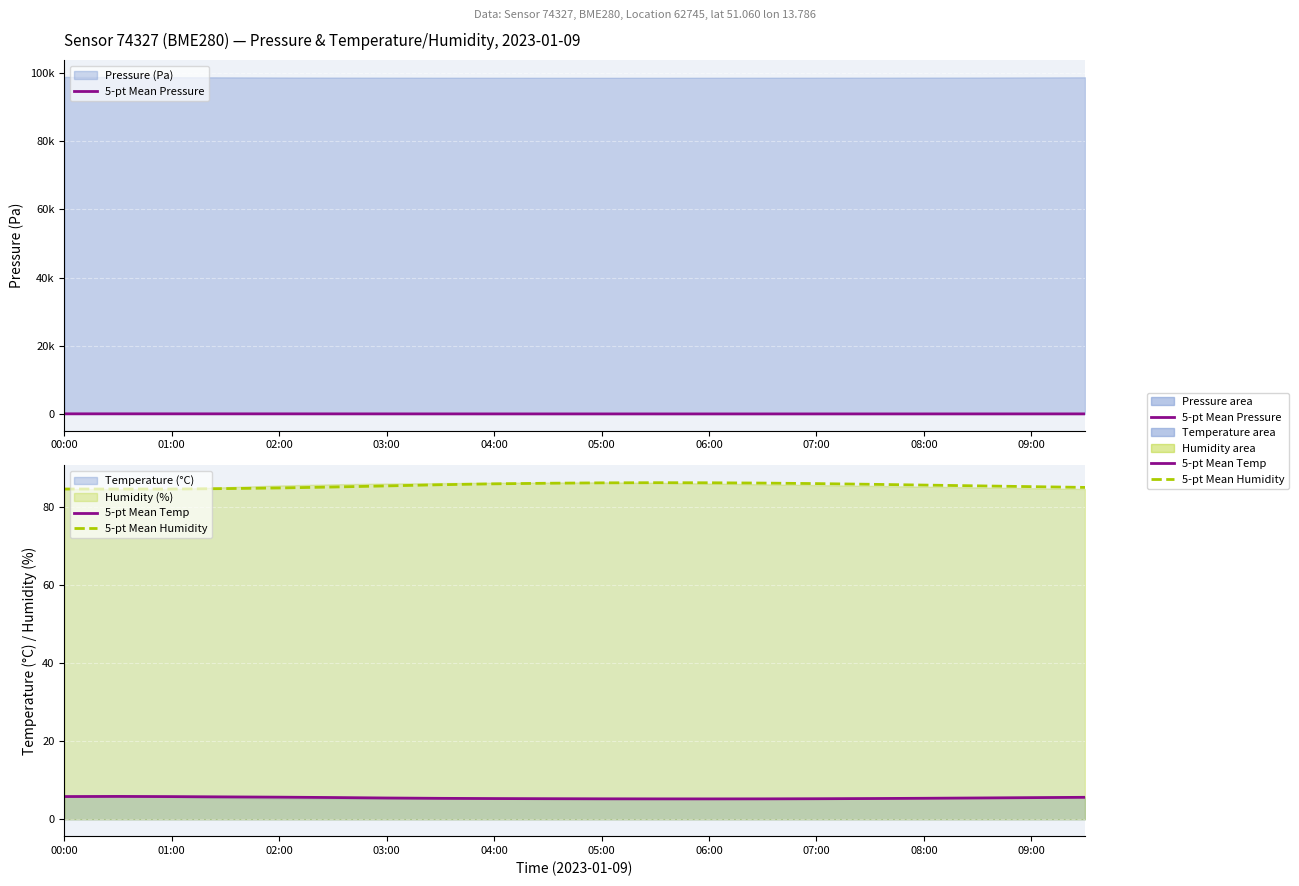

After their last crossing, which series has the higher values: 5-pt Mean Pressure or 5-pt Mean Temp?

5-pt Mean Pressure